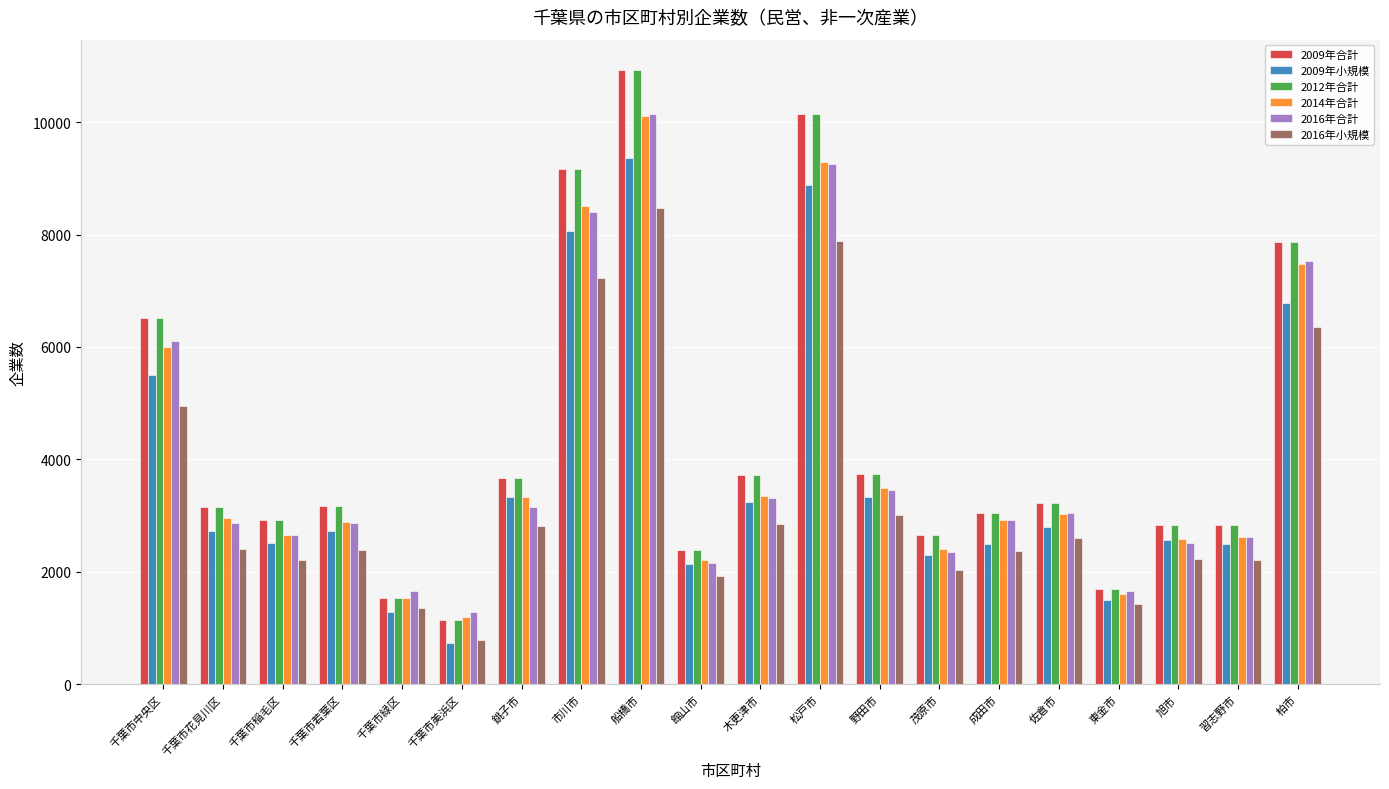

What is the label of the 6th bar from the left?

千葉市美浜区